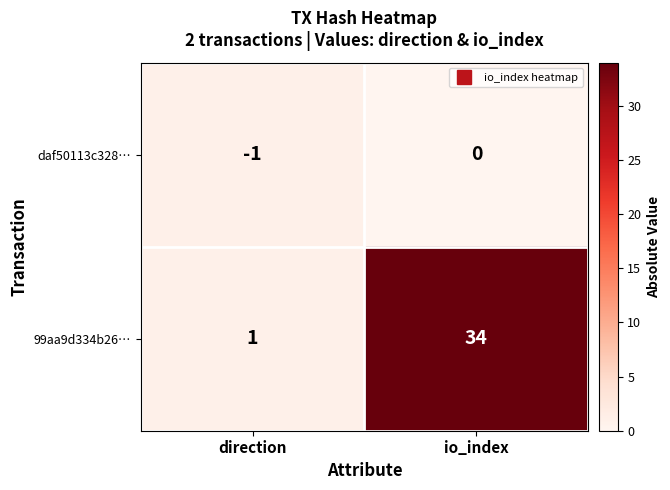

Which series has the largest range (max minus min)?

99aa9d334b26…